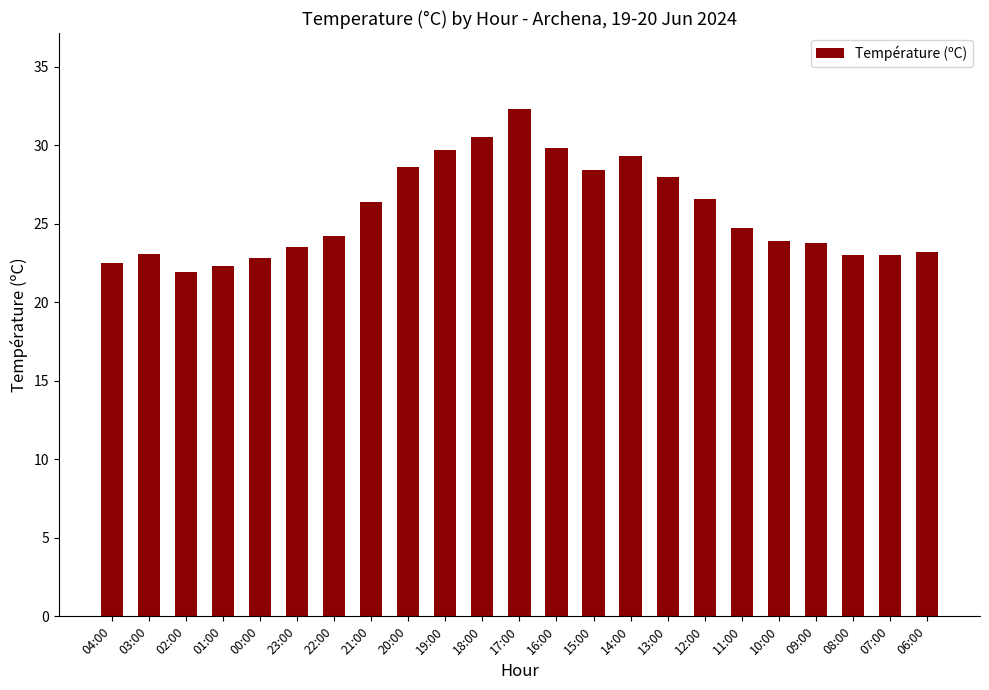

Does the chart contain any negative values?

No